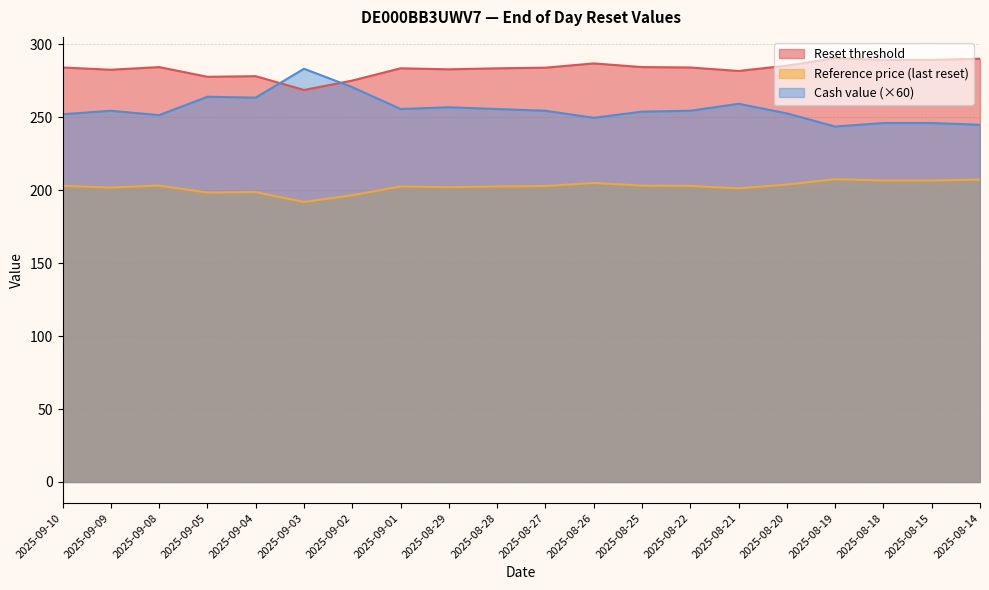

True or false: Reset threshold and Reference price (last reset) cross at least once.

False